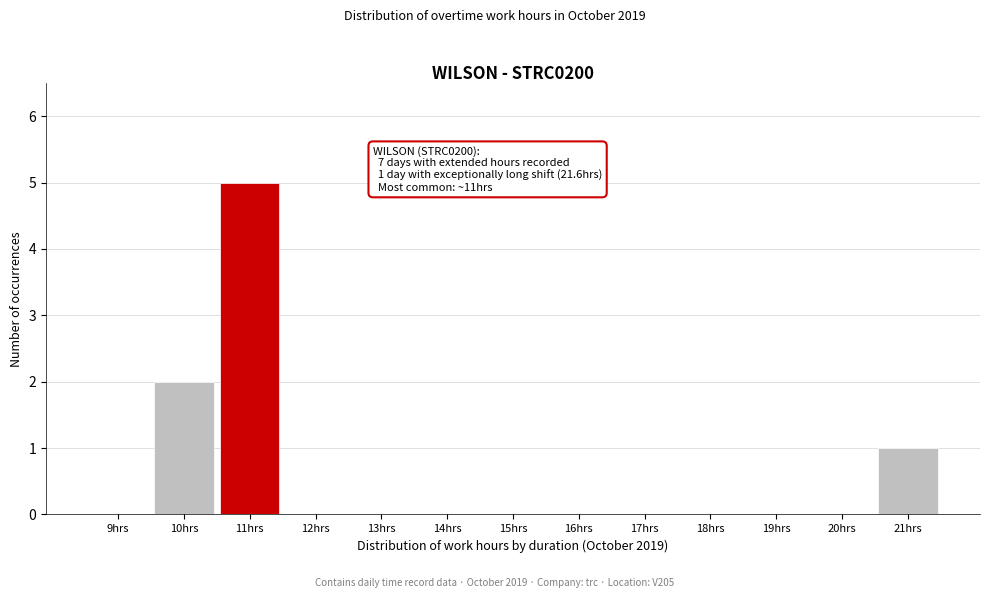

Reading right to left, what are all the values shown in this chart?

21hrs=1	20hrs=0	19hrs=0	18hrs=0	17hrs=0	16hrs=0	15hrs=0	14hrs=0	13hrs=0	12hrs=0	11hrs=5	10hrs=2	9hrs=0